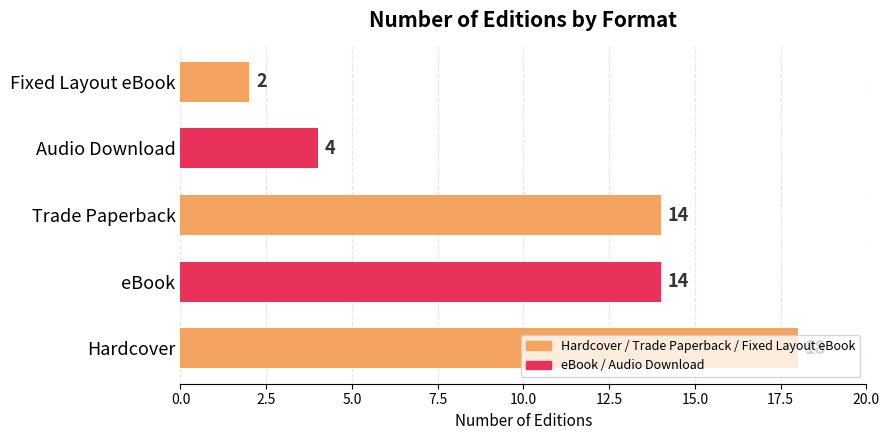

At which category does the chart reach its minimum across all series?

Fixed Layout eBook